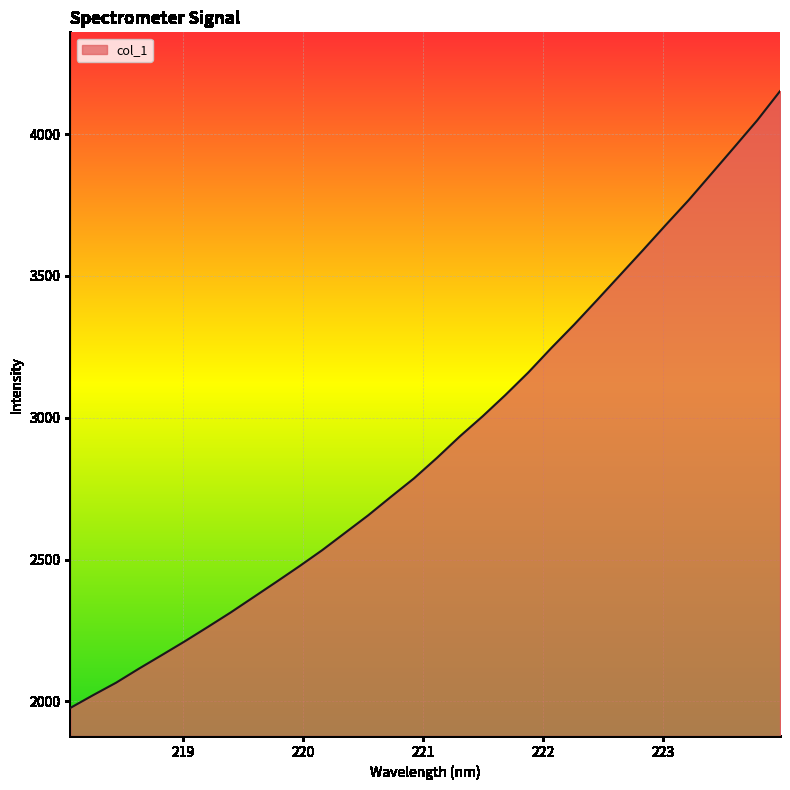

What is the greatest value displayed?

4151.7